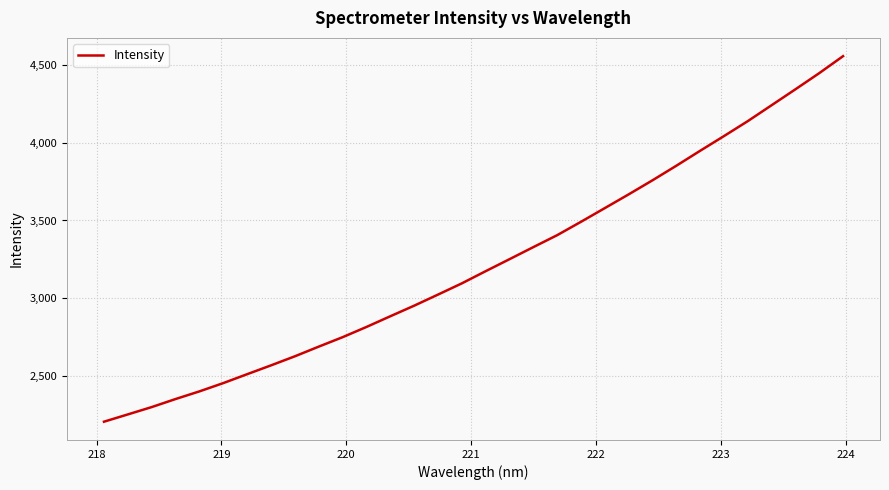

What is the difference between the maximum and minimum values?

2352.8